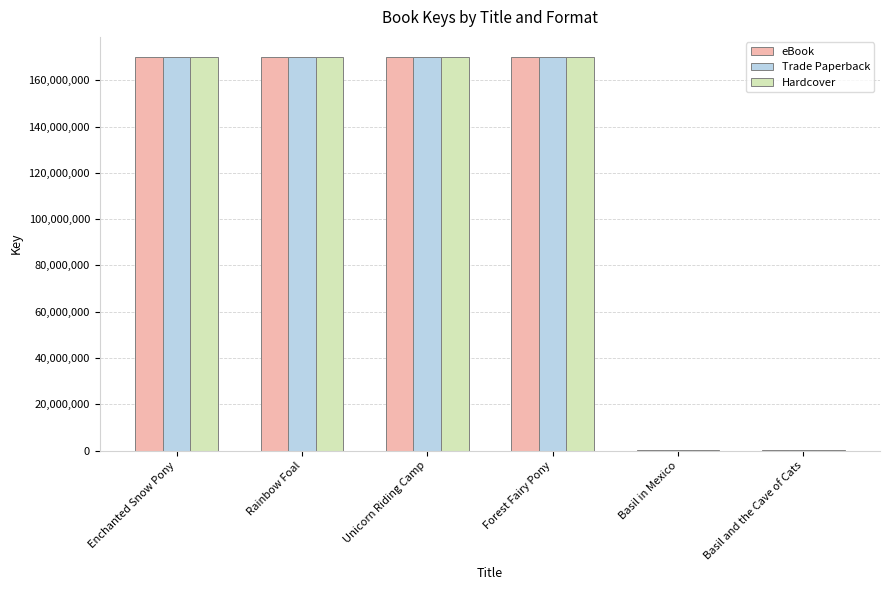

Are the bars grouped side by side (vs. stacked)?

Yes